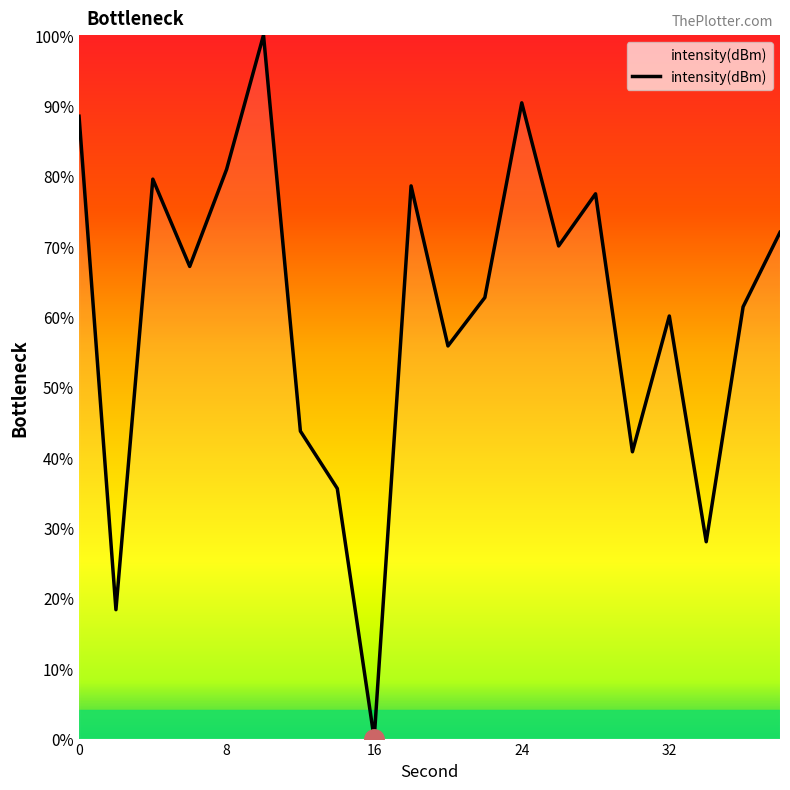

Does the chart display data point markers on the line(s)?

No